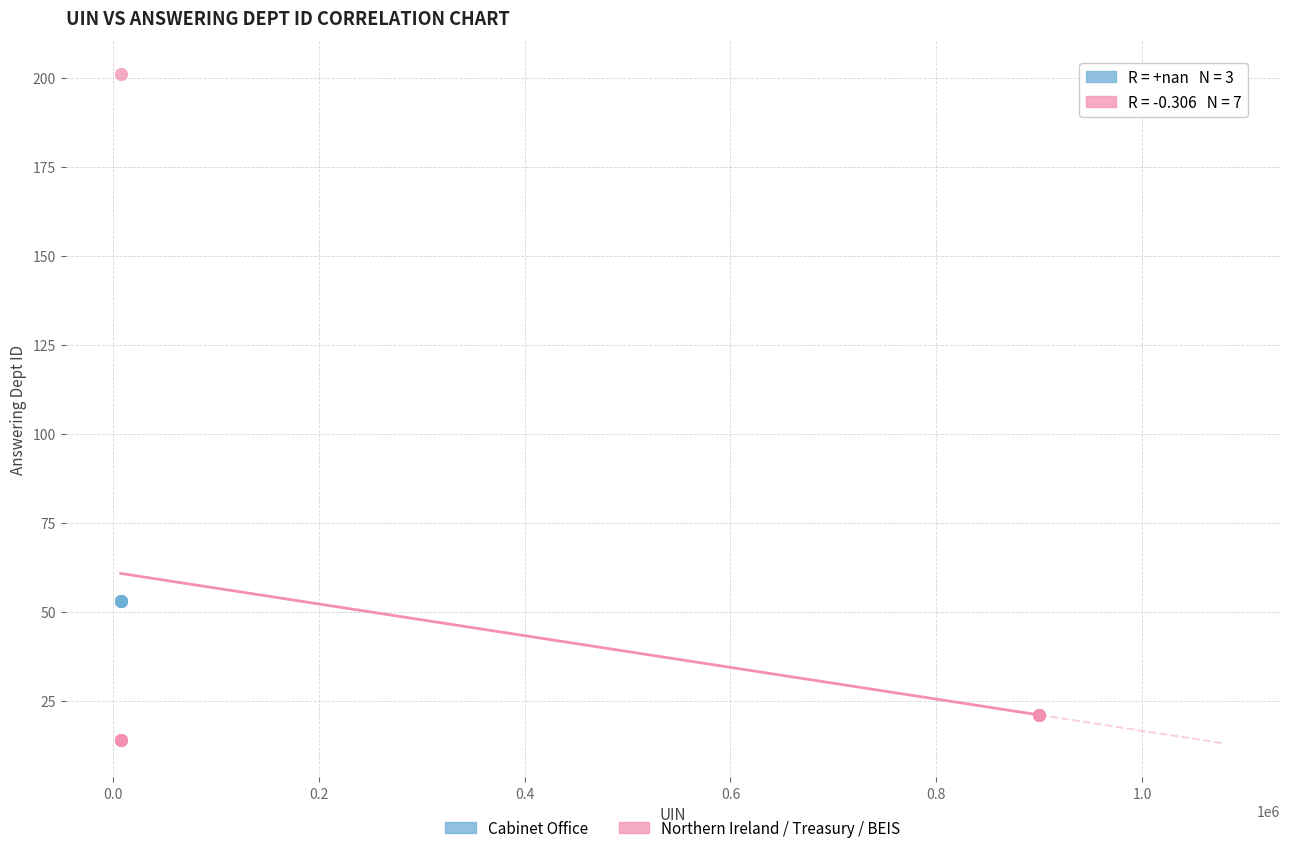

Which series contains the lowest Y value?

Northern Ireland / Treasury / BEIS